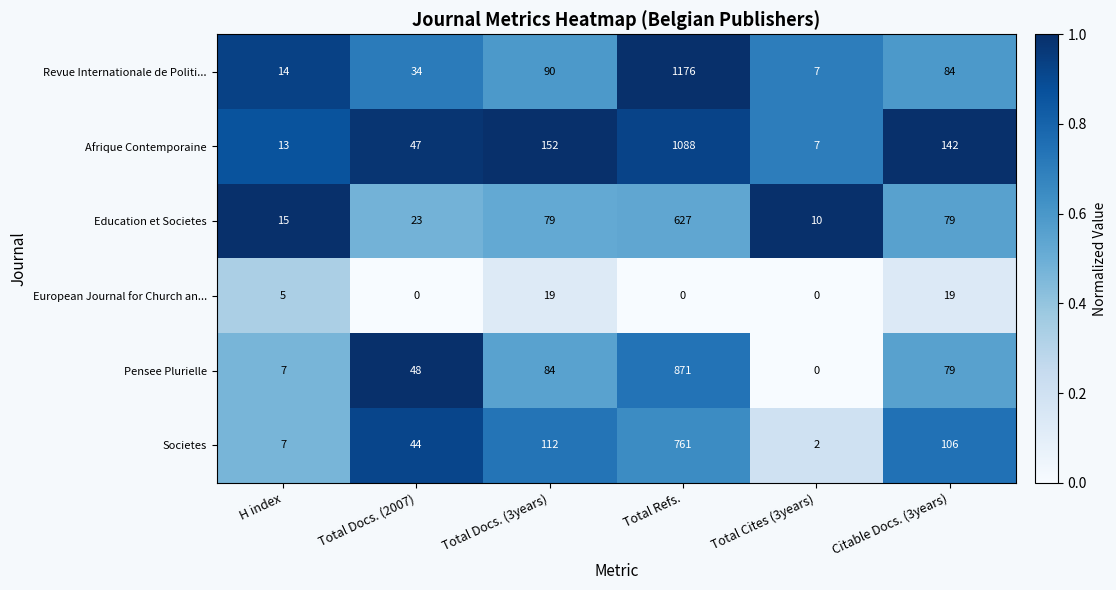

What is the maximum value shown in the chart?

1176